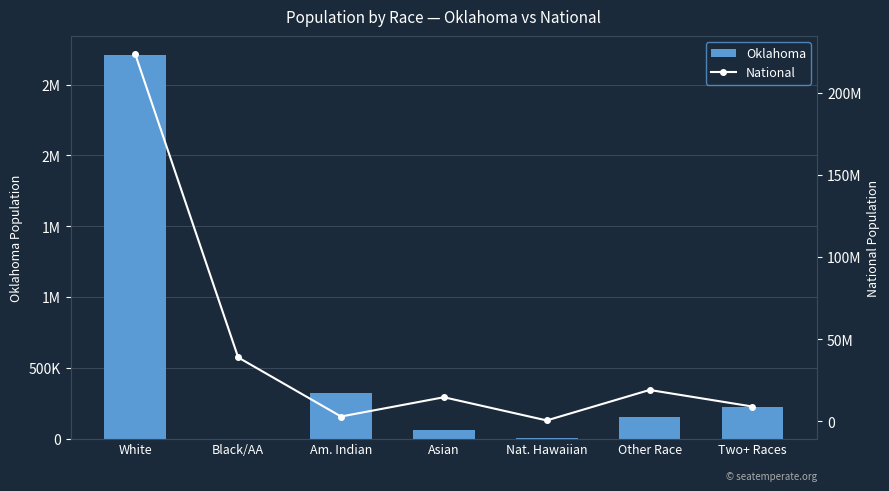

Count the number of data series in this chart.

2